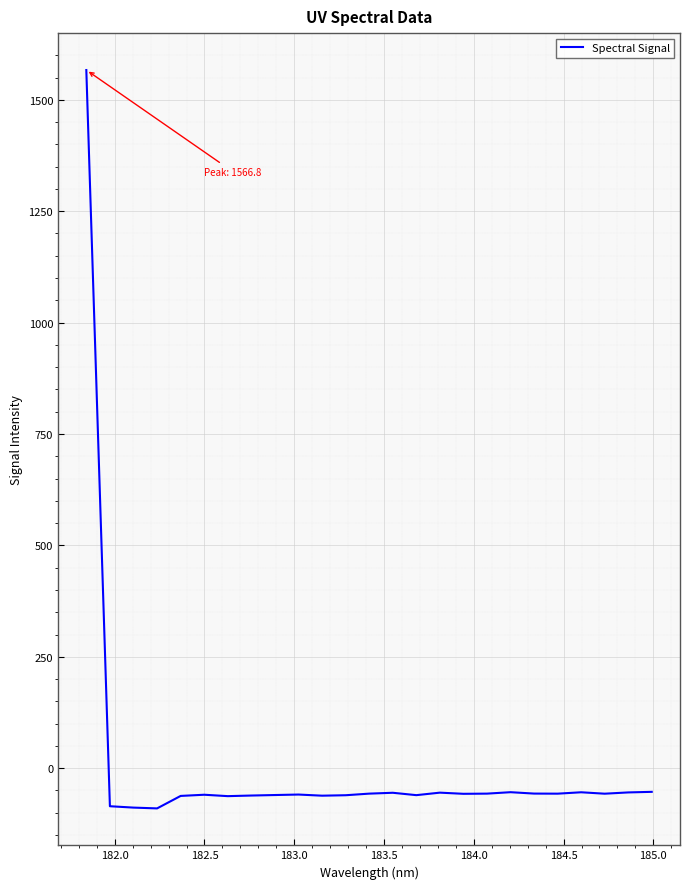

Does the chart display data point markers on the line(s)?

No